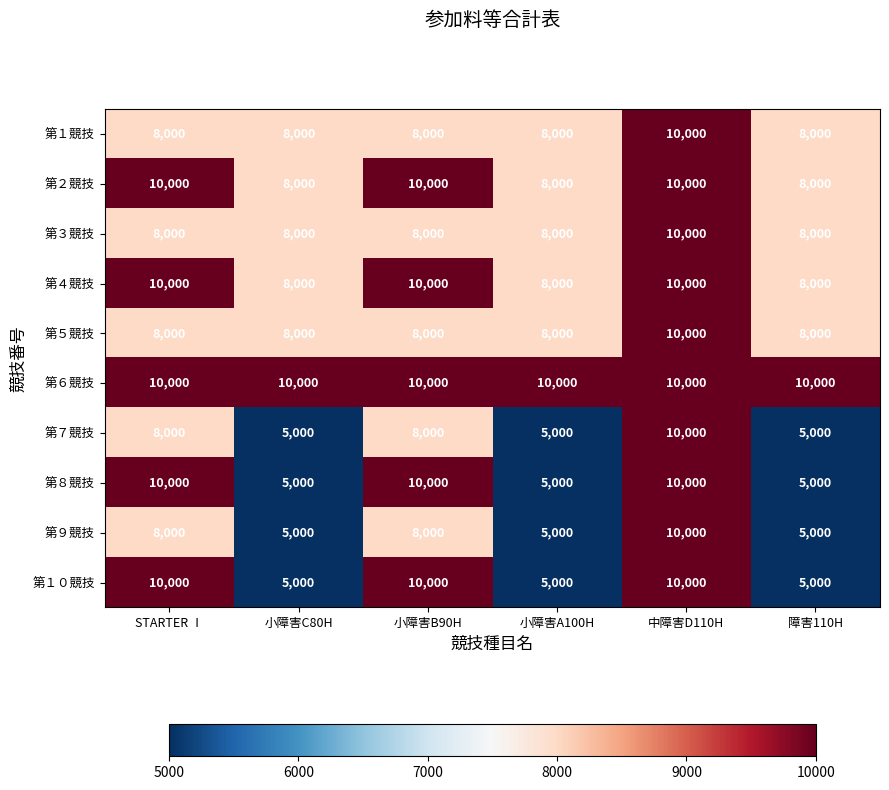

The value of 第４競技 at 障害110H is 8000. True or false?

True